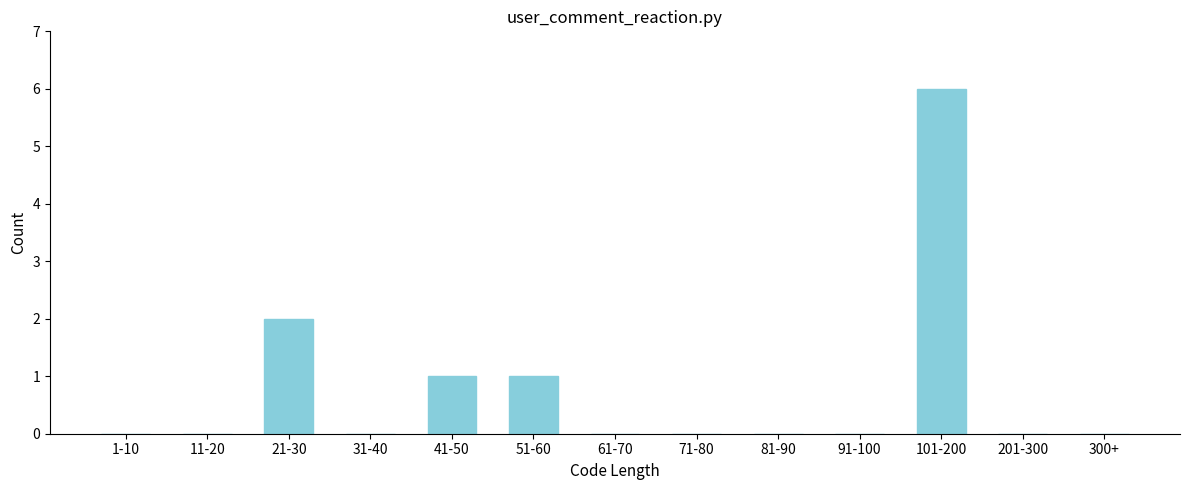

Reading left to right, list all the values displayed in this chart.

1-10=0	11-20=0	21-30=2	31-40=0	41-50=1	51-60=1	61-70=0	71-80=0	81-90=0	91-100=0	101-200=6	201-300=0	300+=0